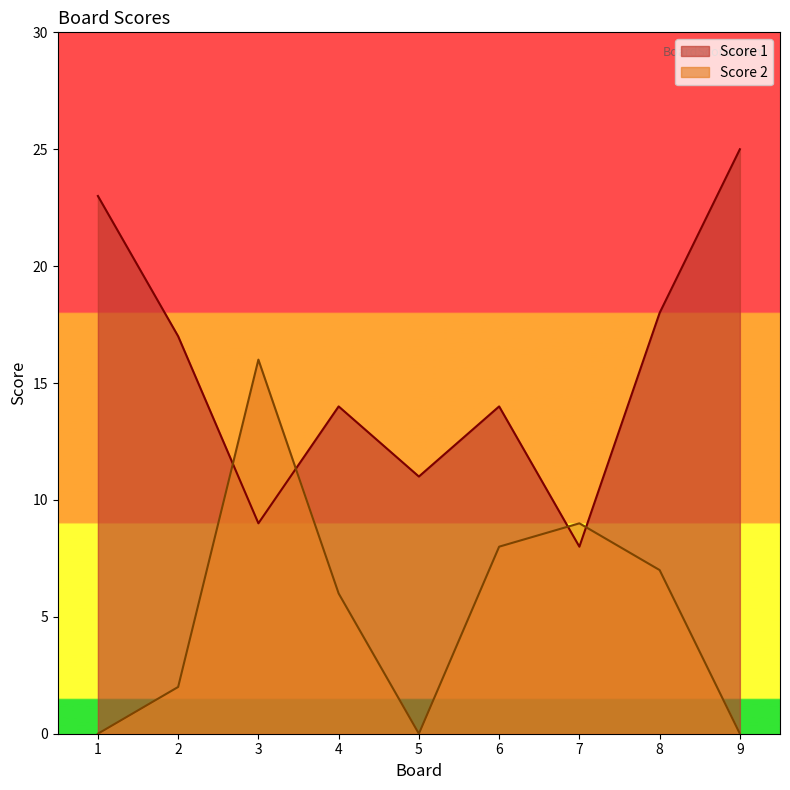

Between which two adjacent categories do Score 1 and Score 2 first intersect?

2 and 3